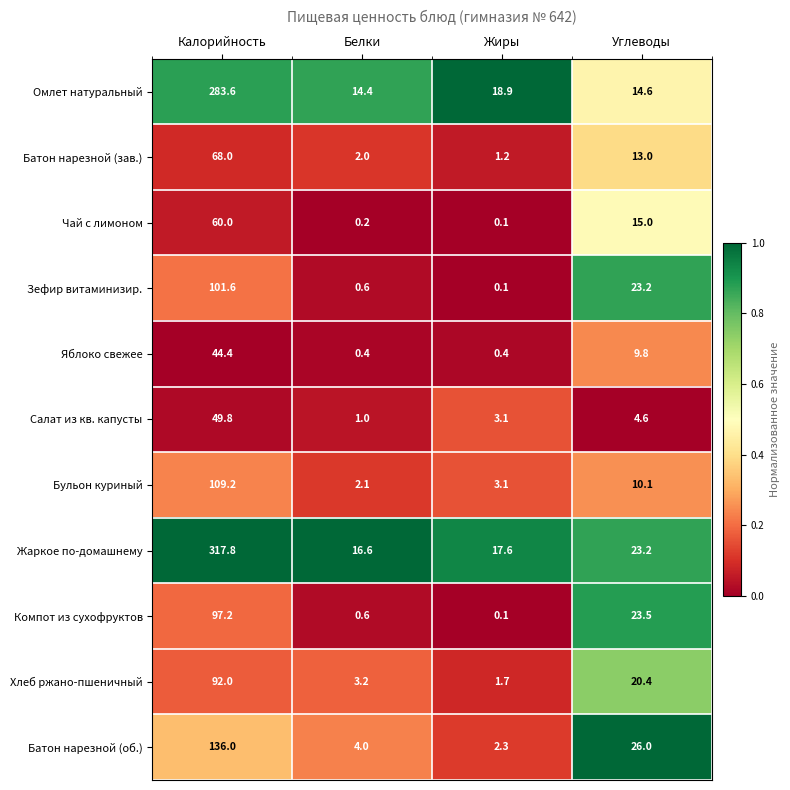

What is the difference between the Чай с лимоном values at Калорийность and Белки?

59.8